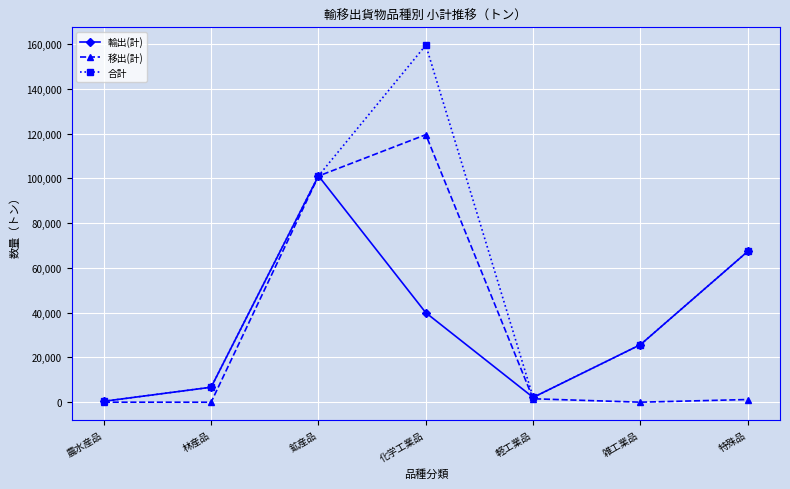

At which label does 輸出(計) first exceed 25726?

鉱産品